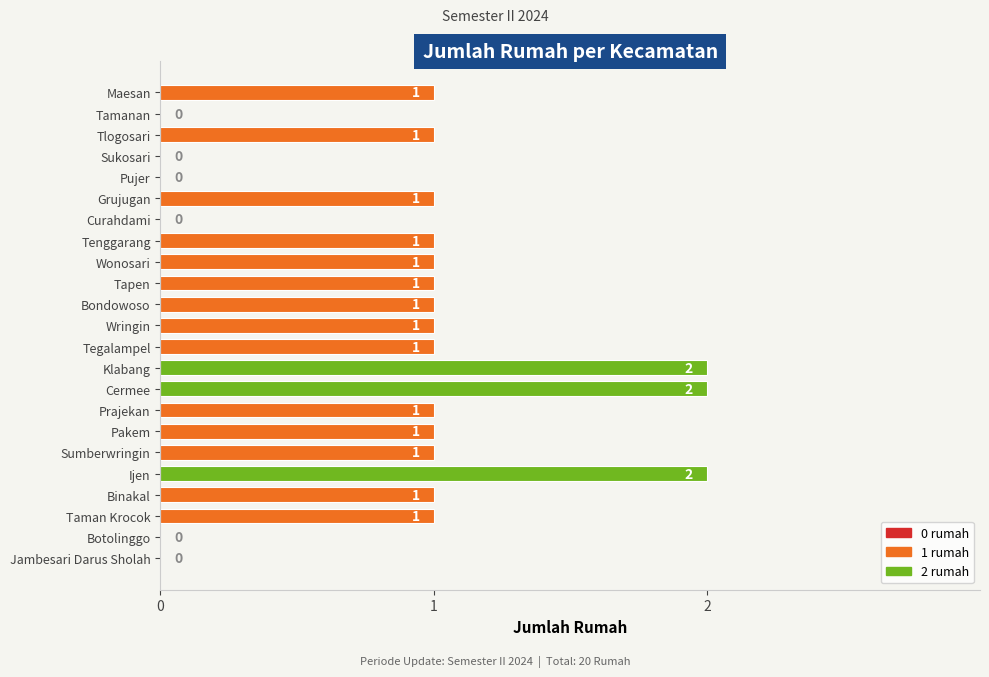

True or false: the data shows 1 at Maesan.

True